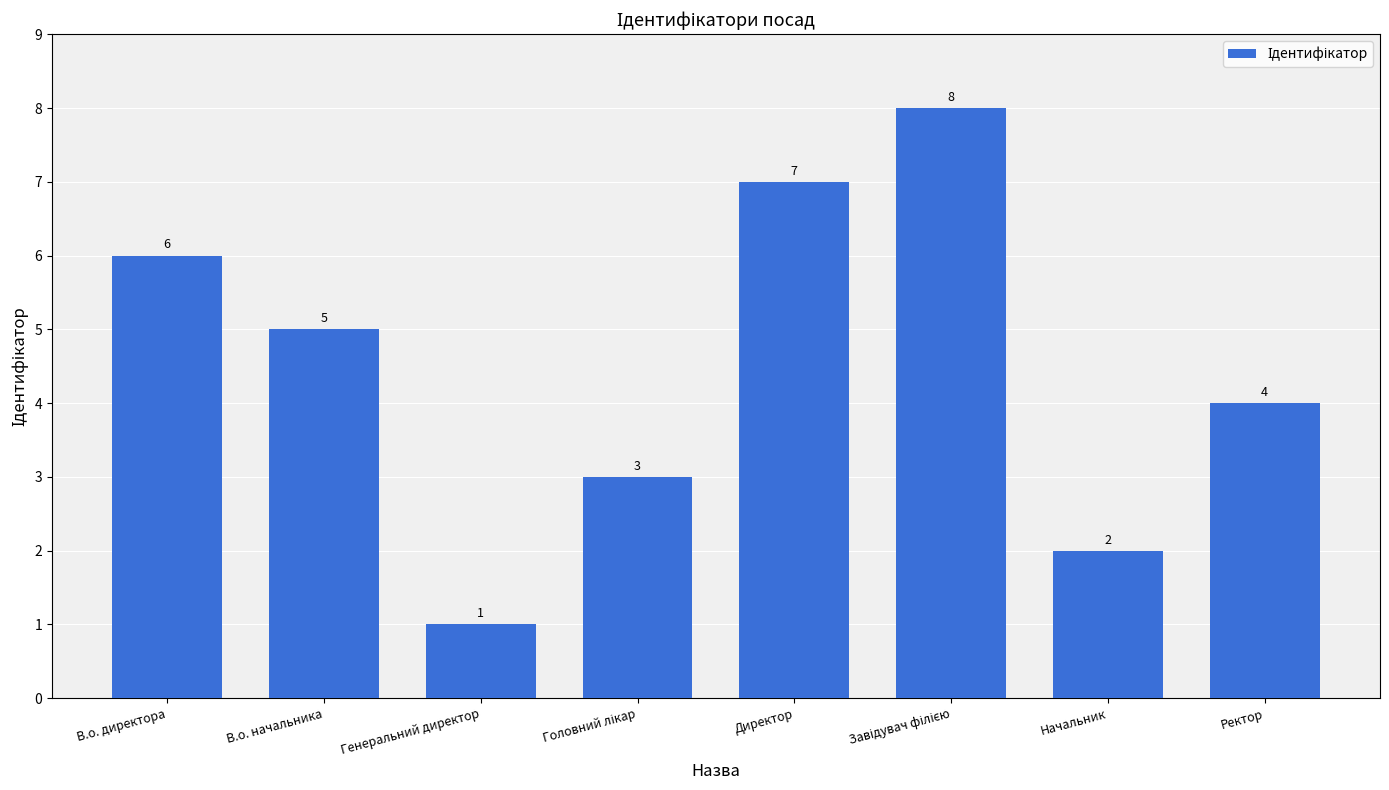

What is the maximum value shown in the chart?

8